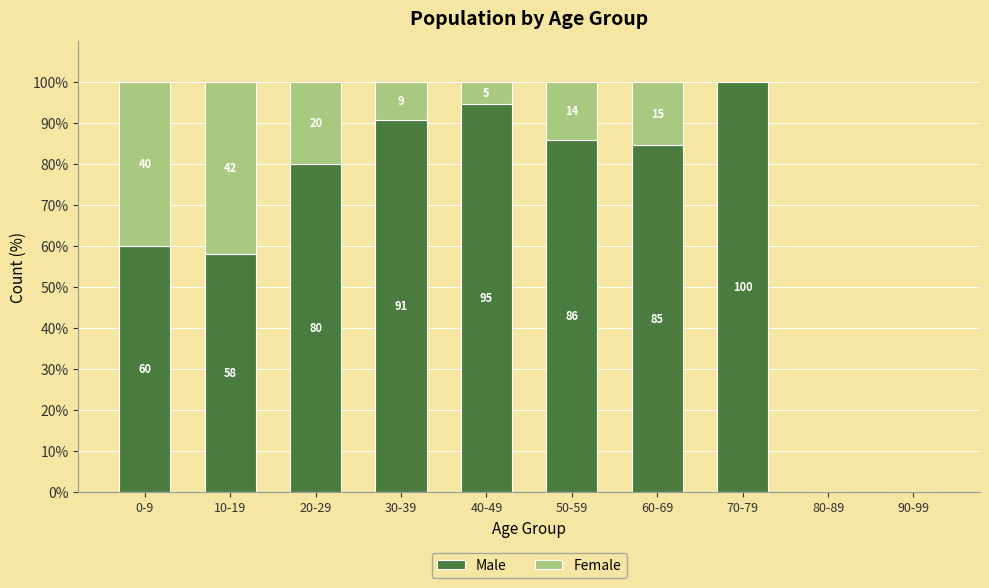

At which label is Male closest to 50?

10-19